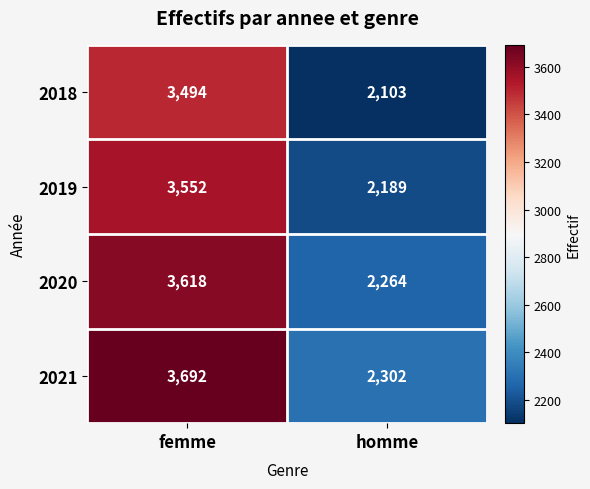

Is the value of 2021 at homme greater than the value of 2020 at femme?

No